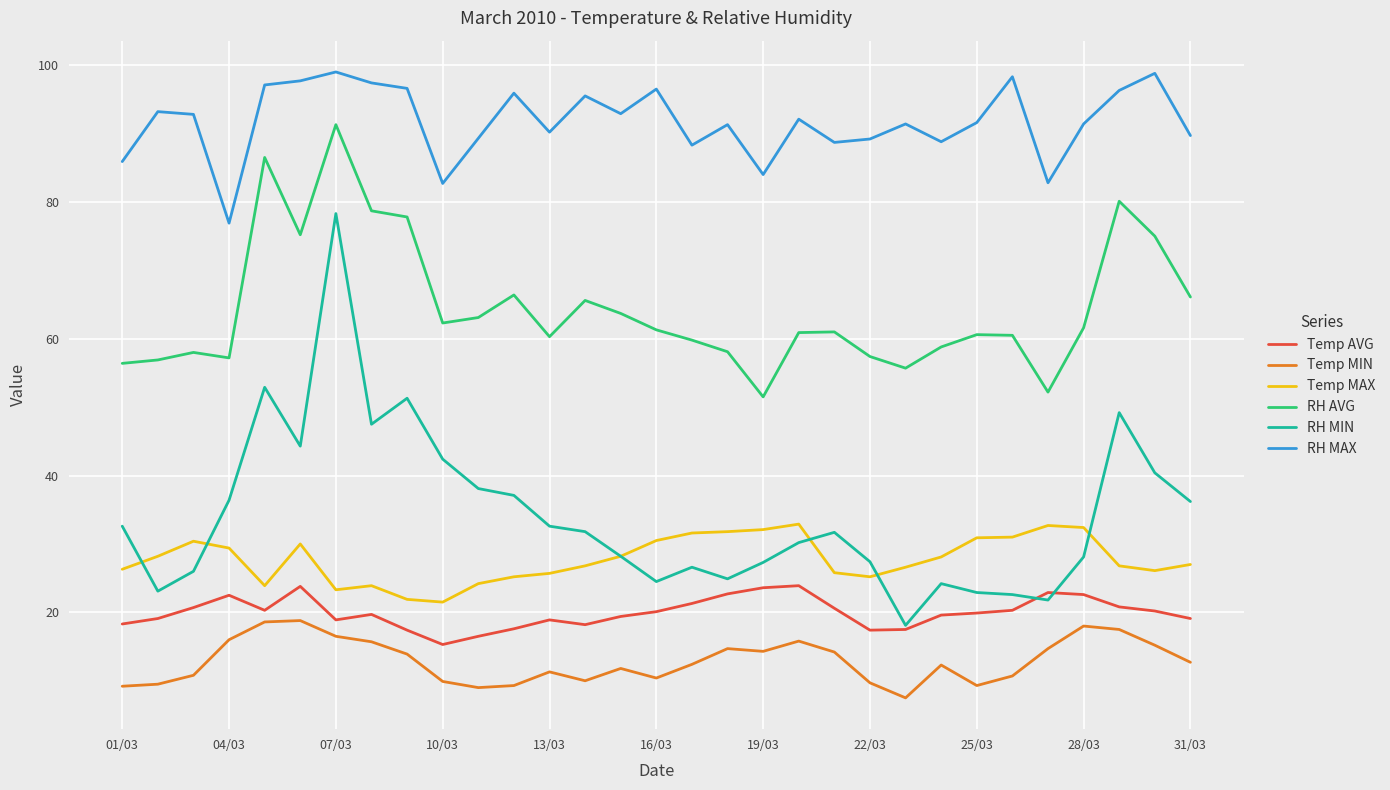

Rank the series by their maximum value, from lowest to highest.

Temp MIN, Temp AVG, Temp MAX, RH MIN, RH AVG, RH MAX